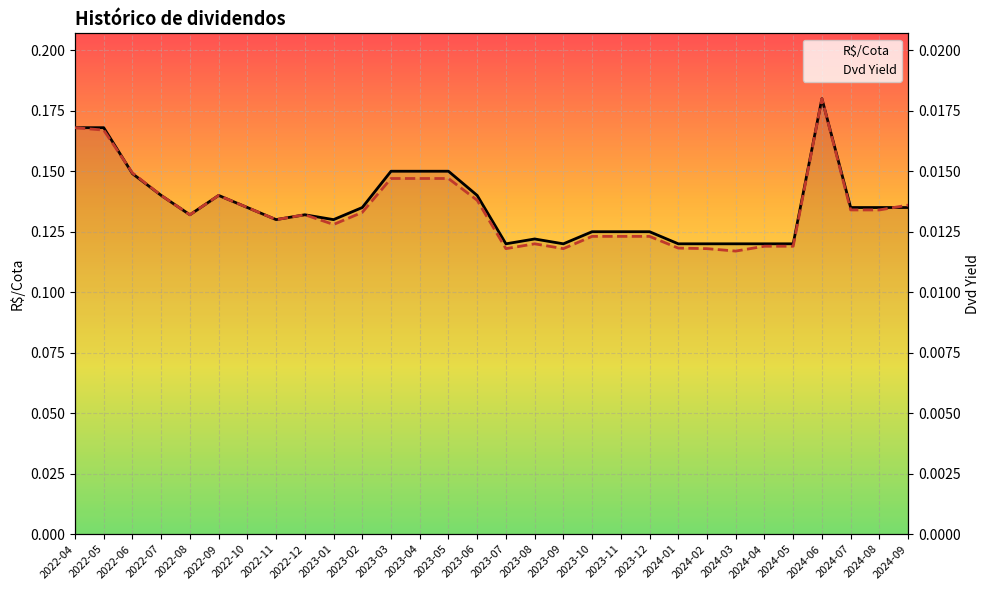

Which category has the highest value across all series?

2024-06